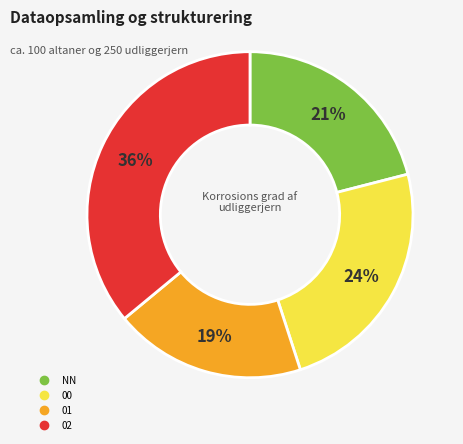

Rank the categories by value from highest to lowest.

02, 00, NN, 01